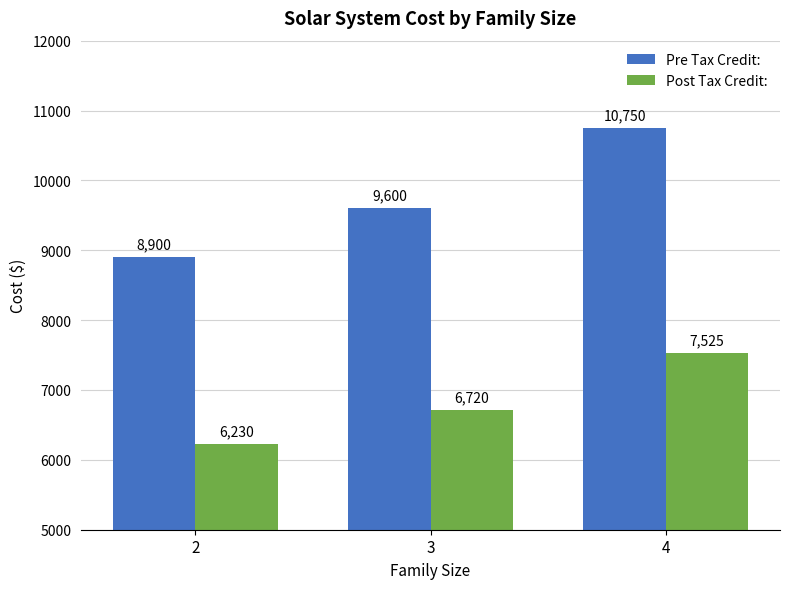

Rank the categories by Post Tax Credit: value from lowest to highest.

2, 3, 4